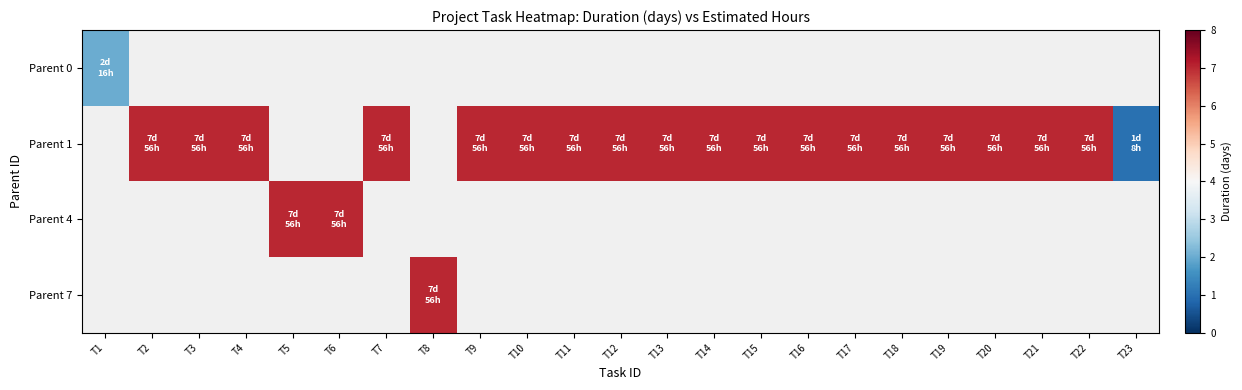

How many distinct data groups are displayed?

4